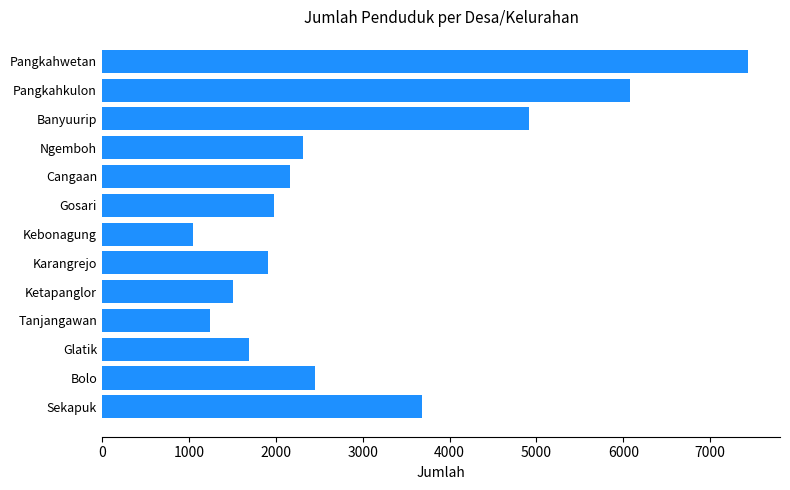

What is the smallest value displayed?

1048